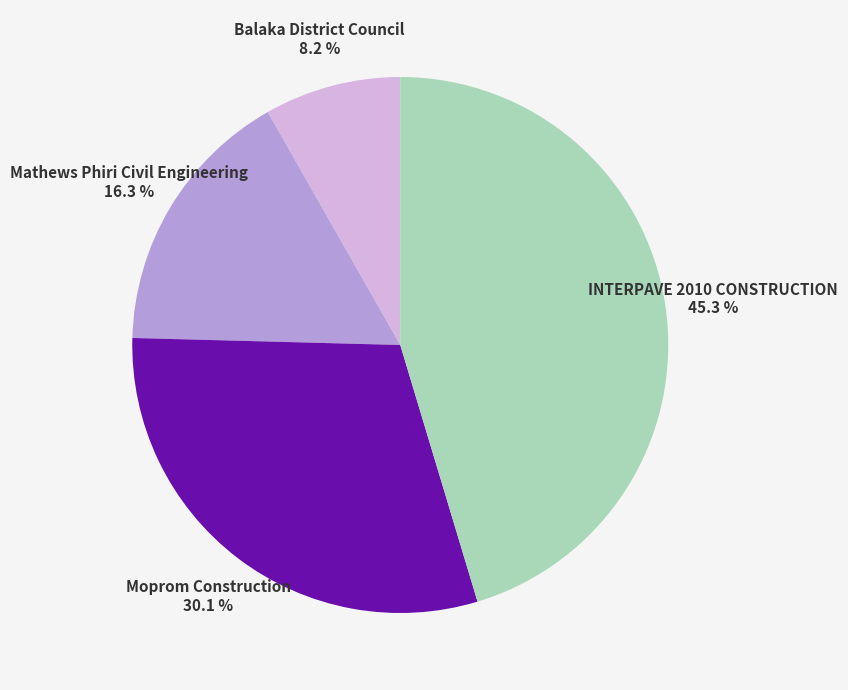

The Balaka District Council slice represents 8% of the pie. True or false?

True